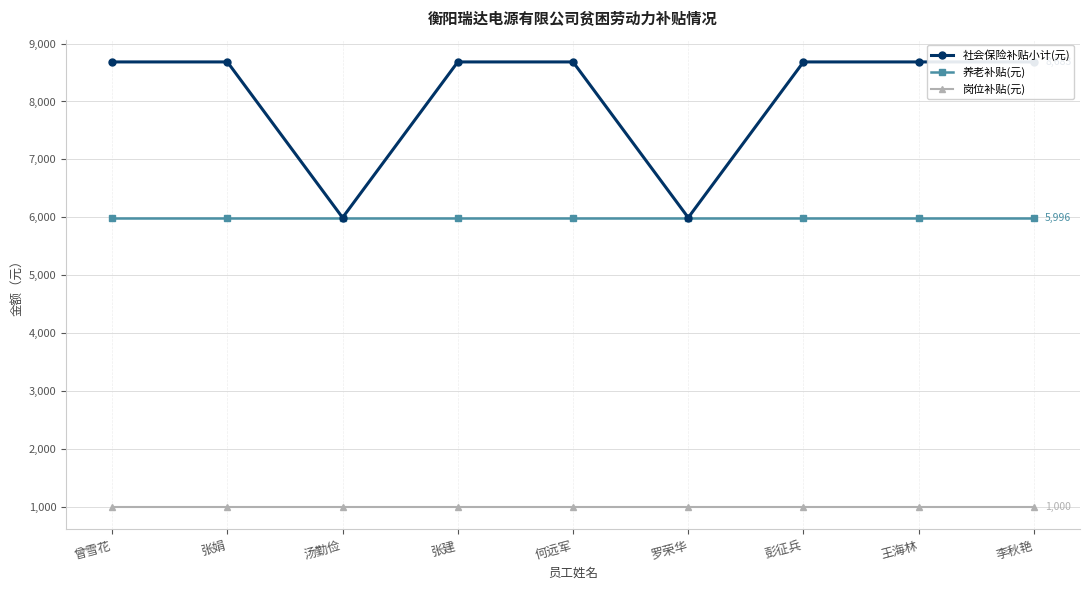

Which series has the widest spread of values?

社会保险补贴小计(元)